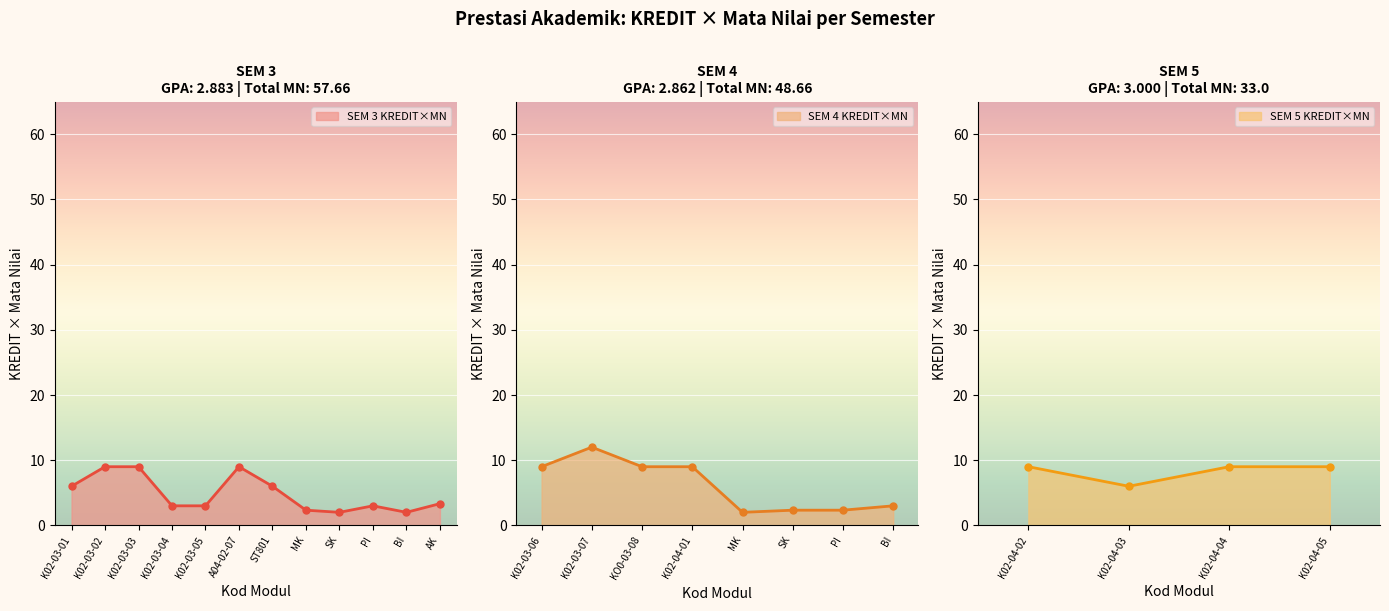

How many data points are less than 6?

11